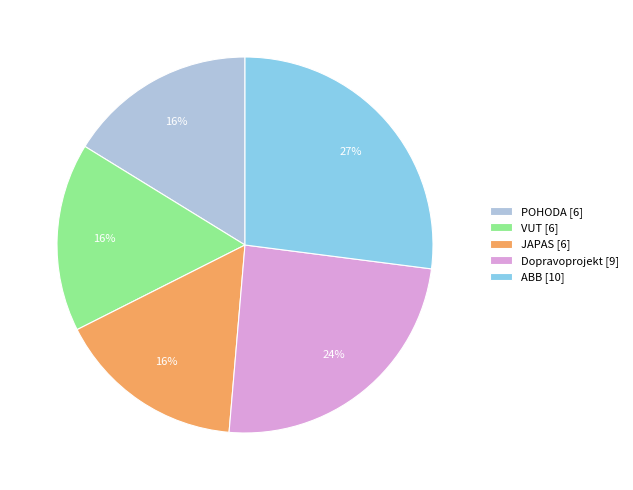

Is it true that POHODA is 16% of the pie?

True